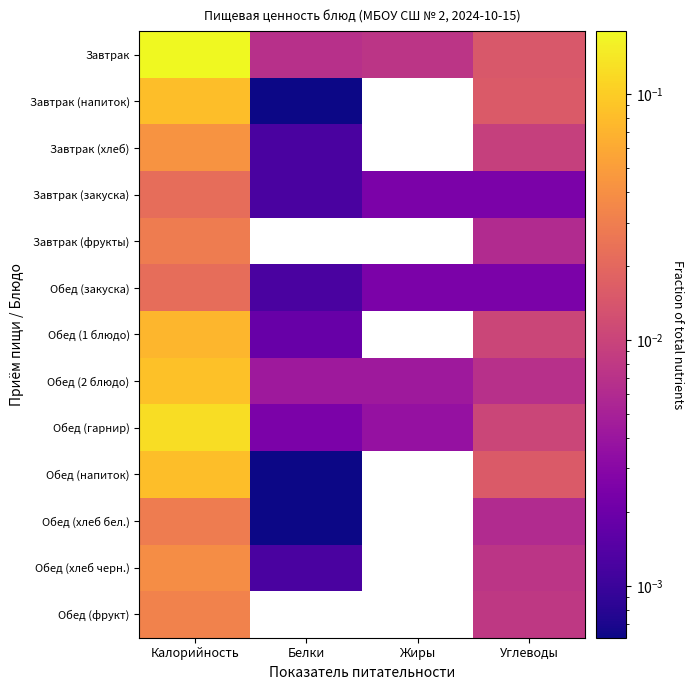

Reading right to left, what are all the values shown in this chart?

Завтрак: Углеводы=0.0	Жиры=0.0	Белки=0.0	Калорийность=0.2
Завтрак (напиток): Углеводы=0.0	Жиры=0.0	Белки=0.0	Калорийность=0.1
Завтрак (хлеб): Углеводы=0.0	Жиры=0.0	Белки=0.0	Калорийность=0.0
Завтрак (закуска): Углеводы=0.0	Жиры=0.0	Белки=0.0	Калорийность=0.0
Завтрак (фрукты): Углеводы=0.0	Жиры=0.0	Белки=0.0	Калорийность=0.0
Обед (закуска): Углеводы=0.0	Жиры=0.0	Белки=0.0	Калорийность=0.0
Обед (1 блюдо): Углеводы=0.0	Жиры=0.0	Белки=0.0	Калорийность=0.1
Обед (2 блюдо): Углеводы=0.0	Жиры=0.0	Белки=0.0	Калорийность=0.1
Обед (гарнир): Углеводы=0.0	Жиры=0.0	Белки=0.0	Калорийность=0.1
Обед (напиток): Углеводы=0.0	Жиры=0.0	Белки=0.0	Калорийность=0.1
Обед (хлеб бел.): Углеводы=0.0	Жиры=0.0	Белки=0.0	Калорийность=0.0
Обед (хлеб черн.): Углеводы=0.0	Жиры=0.0	Белки=0.0	Калорийность=0.0
Обед (фрукт): Углеводы=0.0	Жиры=0.0	Белки=0.0	Калорийность=0.0